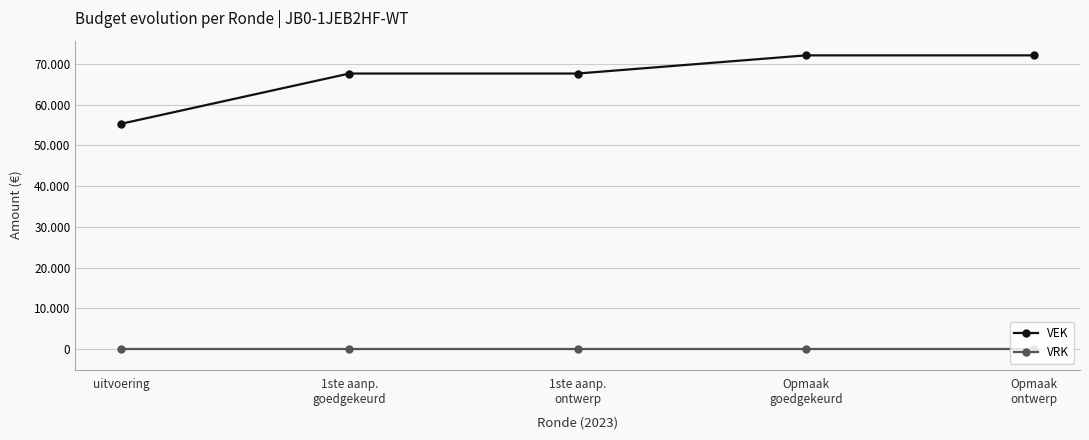

Which category has the lowest value in the VRK series?

uitvoering